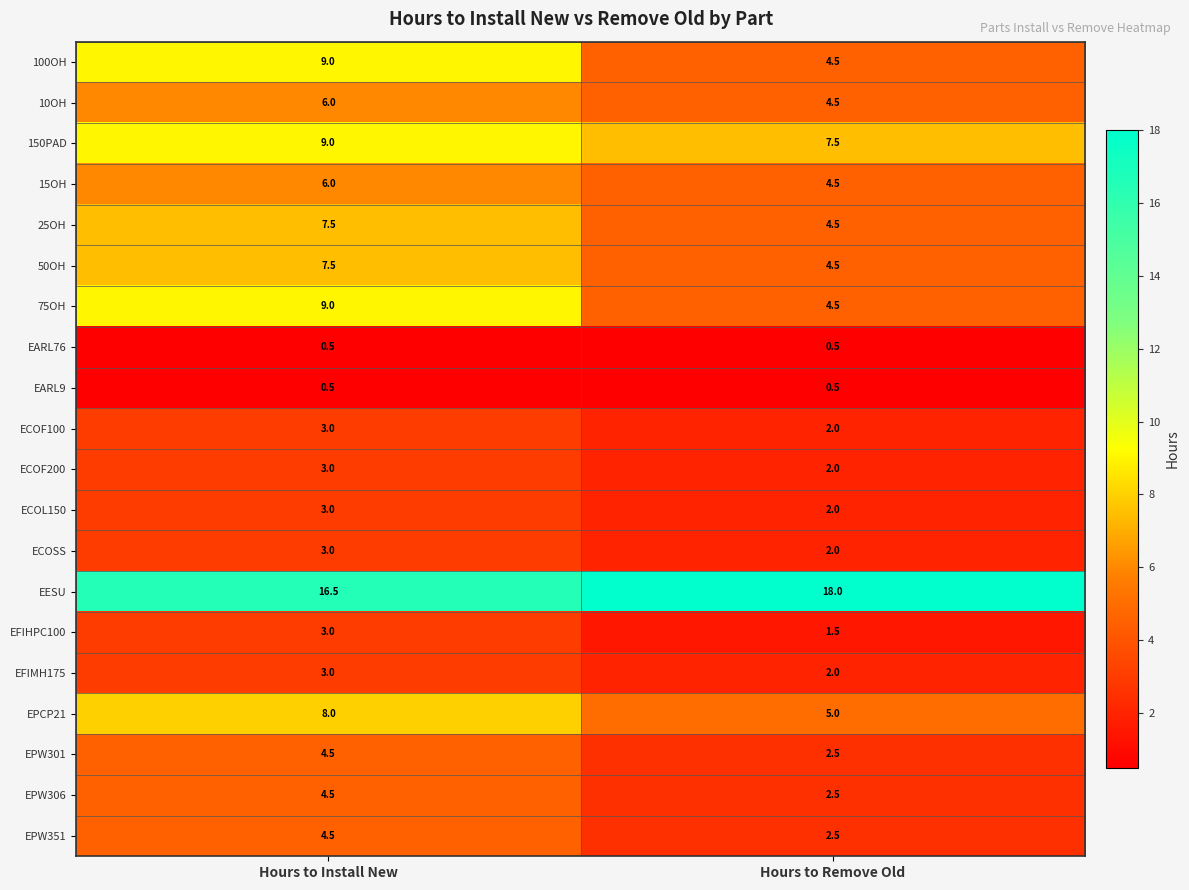

What is the maximum value for EPW351?

4.5